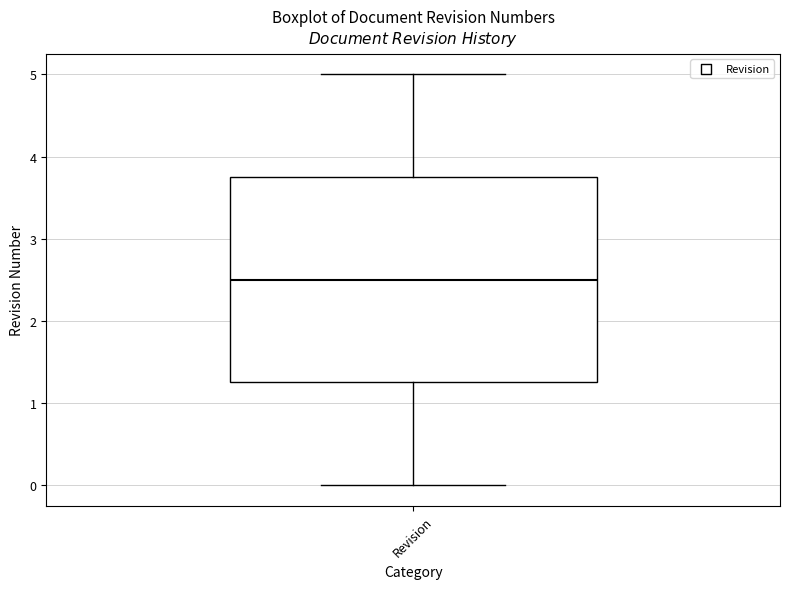

Transcribe this box plot: give where the median line is, the range the box spans, and where the two whiskers end, as read against the y-axis. The values are not printed on the chart, so give them approximately, as read against the axis.

median 2.5, box 1.3 to 3.8, whiskers 0.0 to 5.0